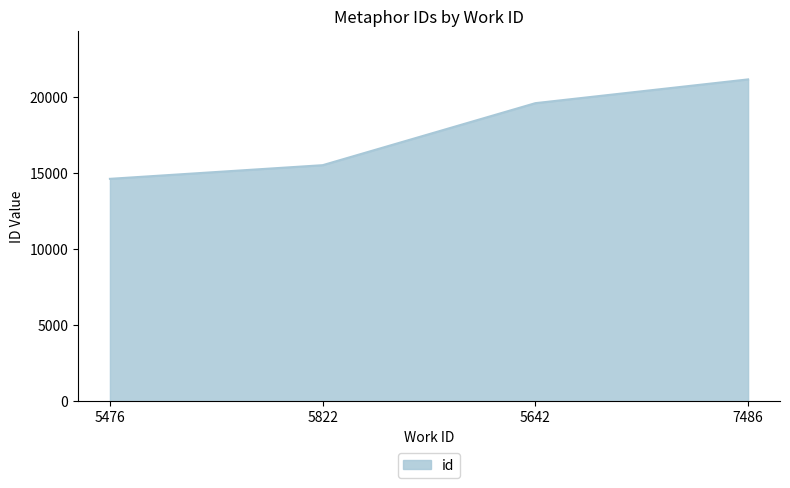

What is the smallest value displayed?

14640